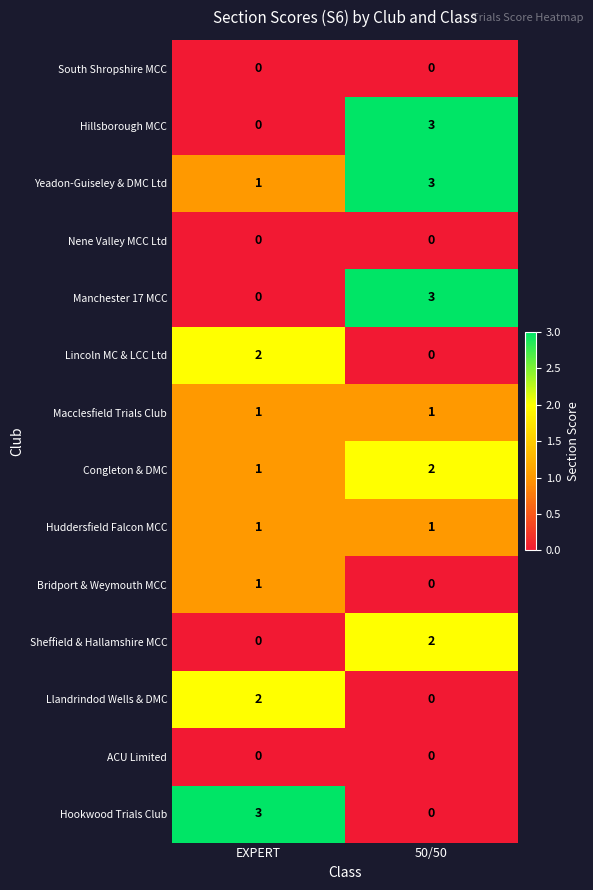

What is the sum of the Manchester 17 MCC values at 50/50 and EXPERT?

3